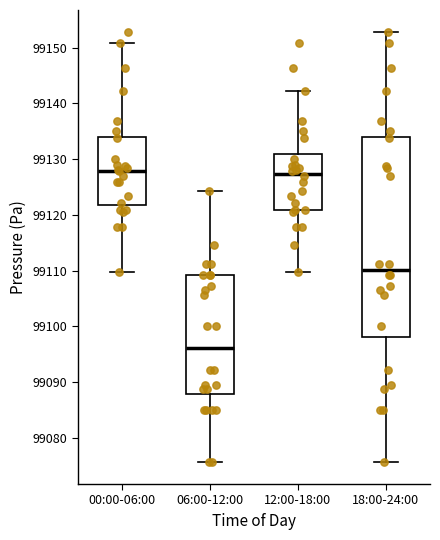

Which box is the tallest, from its lower edge to its upper edge?

18:00-24:00